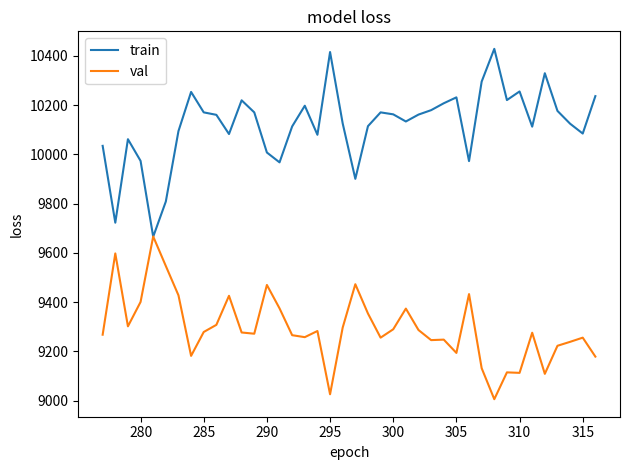

What is the minimum value shown in the chart?

9006